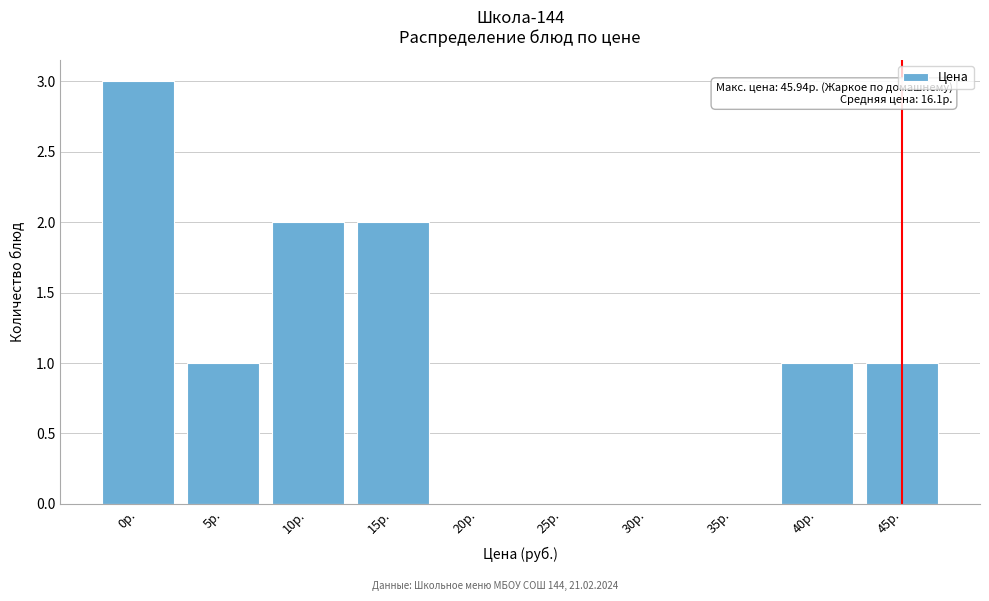

Reading right to left, list all the values displayed in this chart.

45р.=1	40р.=1	35р.=0	30р.=0	25р.=0	20р.=0	15р.=2	10р.=2	5р.=1	0р.=3